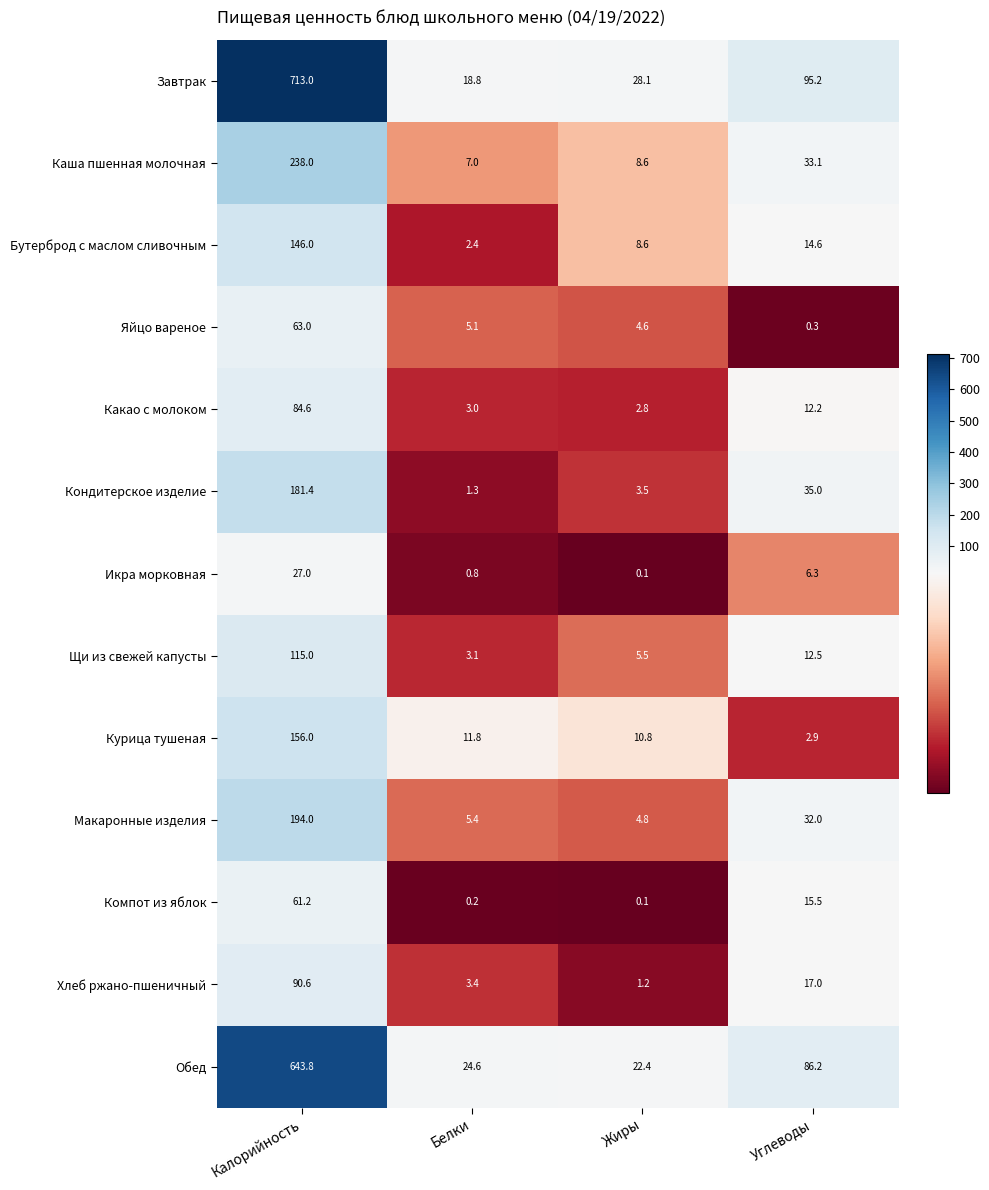

Where is Кондитерское изделие nearest to the value 91?

Углеводы